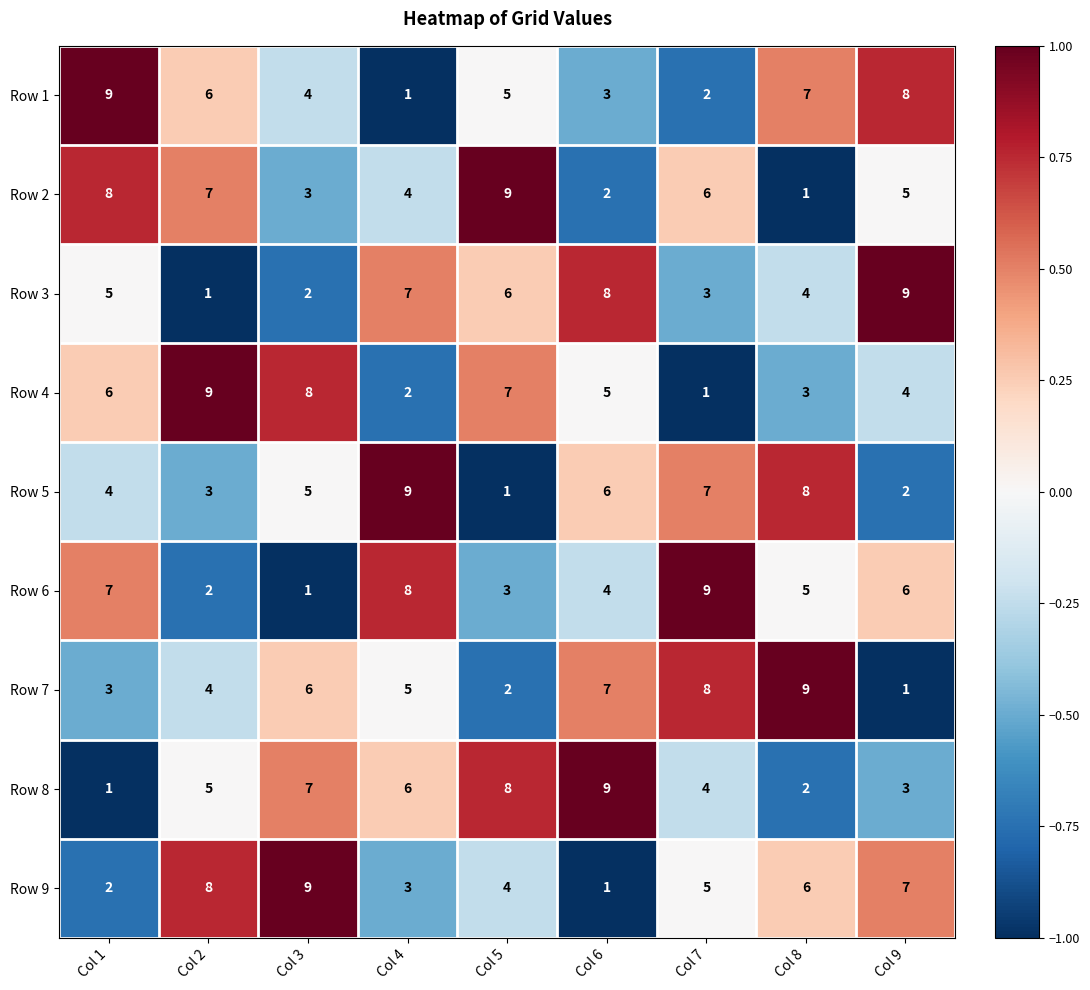

How many distinct data groups are displayed?

9